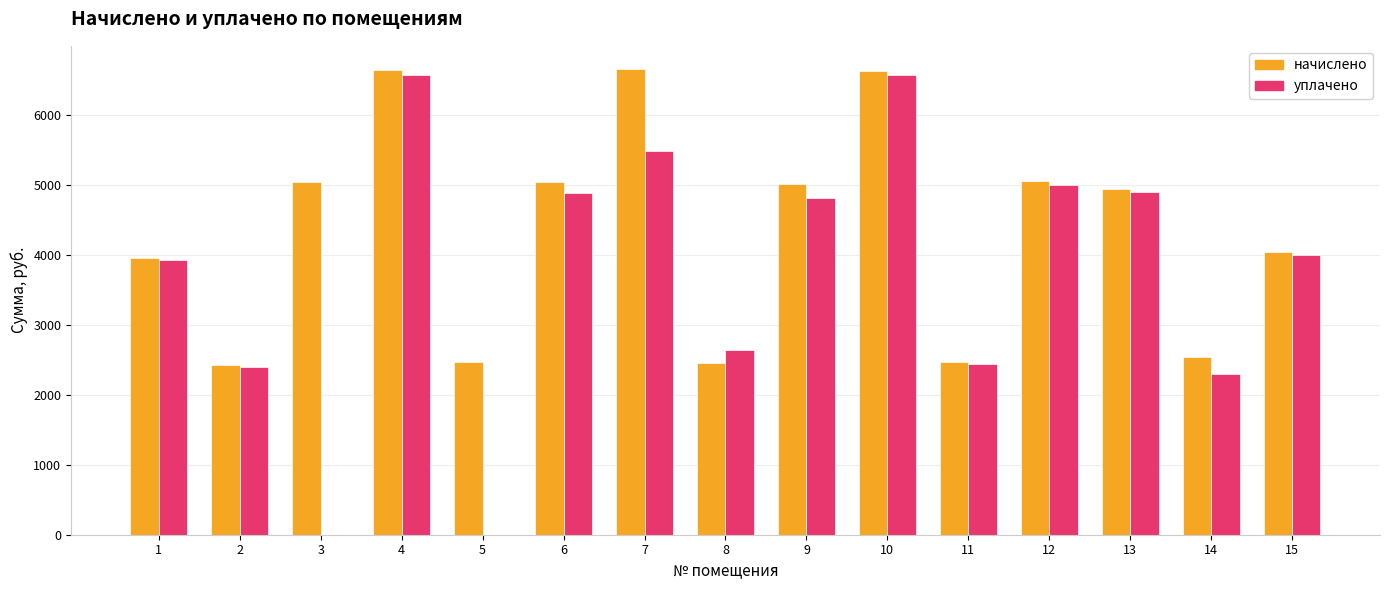

What is the greatest value displayed?

6655.8